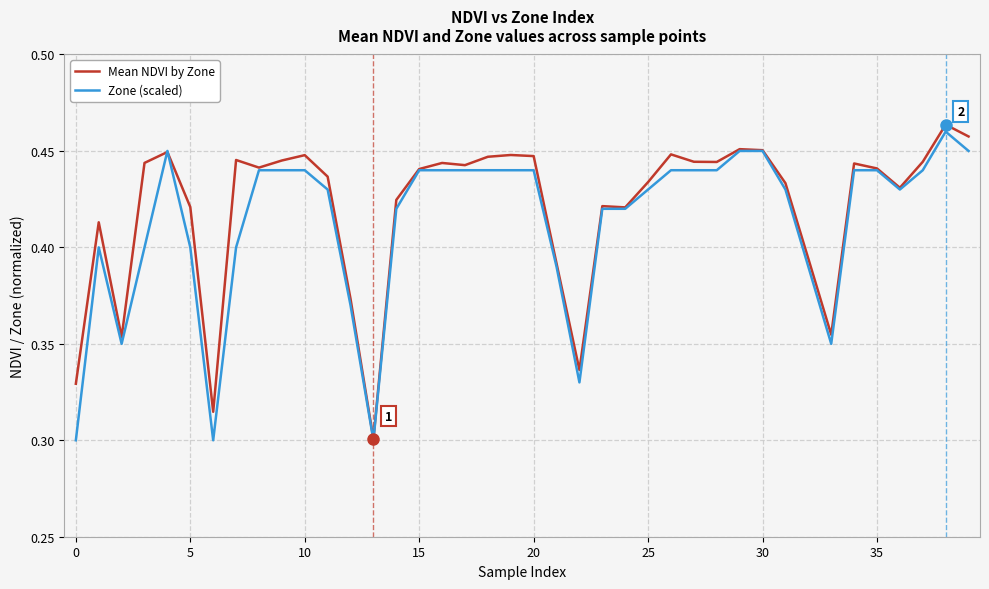

True or false: Zone (scaled) has a value of 0.3 at 0.

True